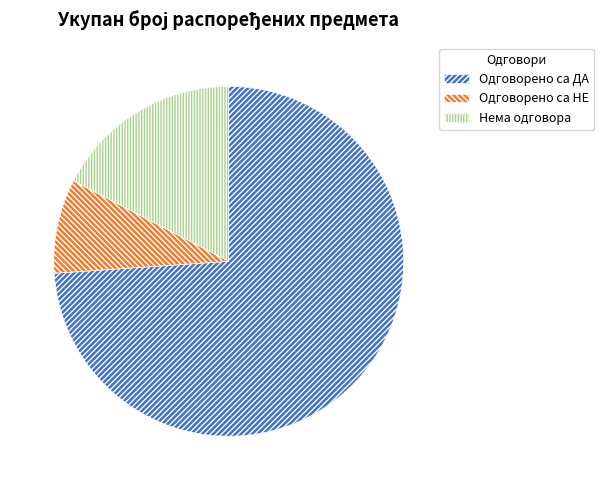

Count the number of slices in the pie.

3